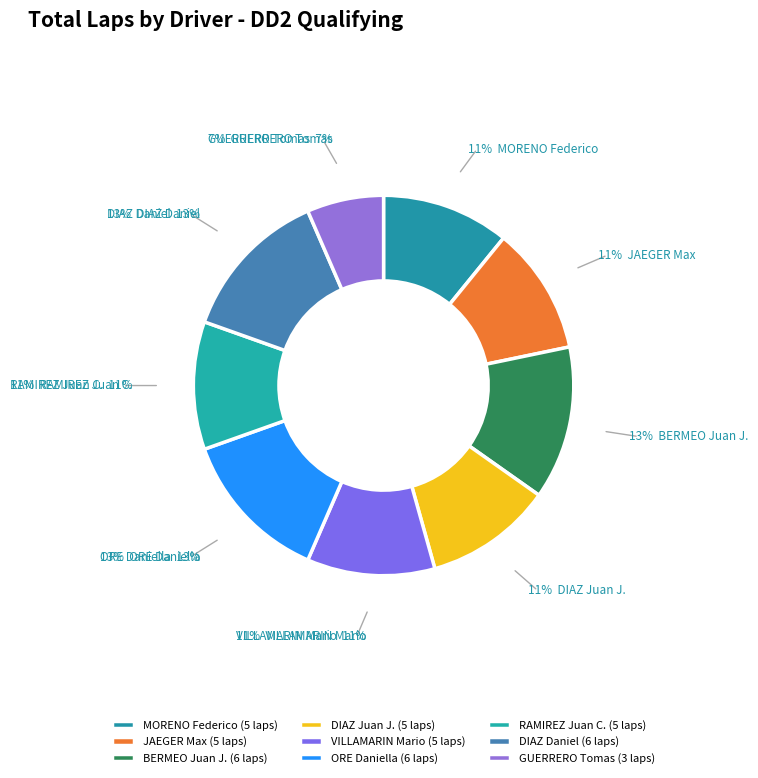

To the nearest percent, what is the combined percentage of RAMIREZ Juan C. and BERMEO Juan J.?

24%